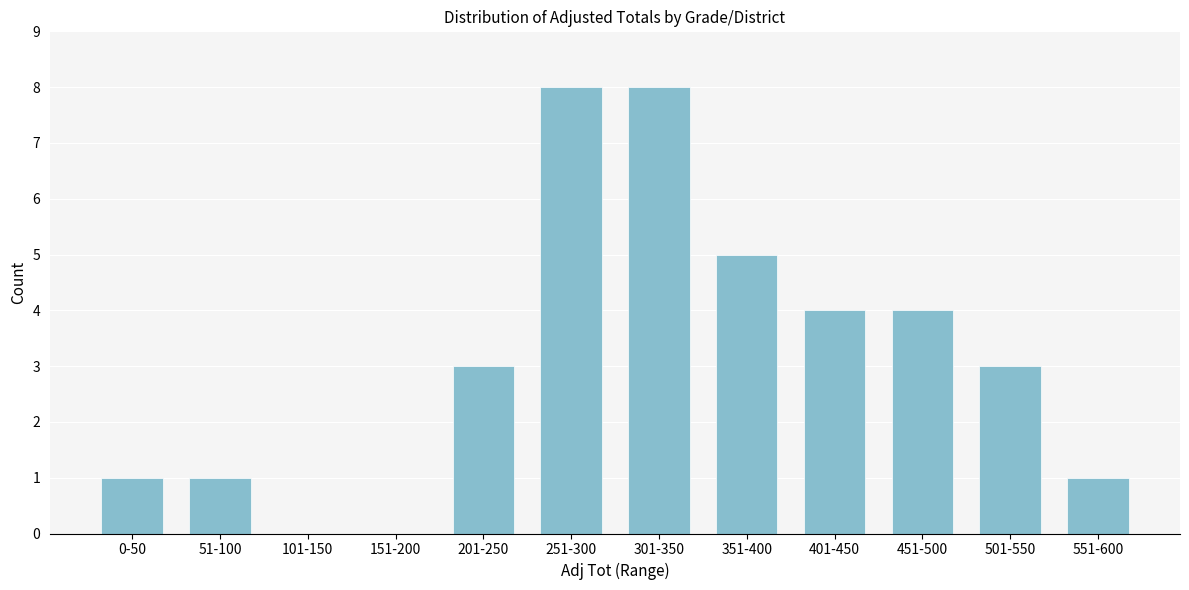

Reading right to left, transcribe all the data shown in this chart.

551-600=1	501-550=3	451-500=4	401-450=4	351-400=5	301-350=8	251-300=8	201-250=3	151-200=0	101-150=0	51-100=1	0-50=1